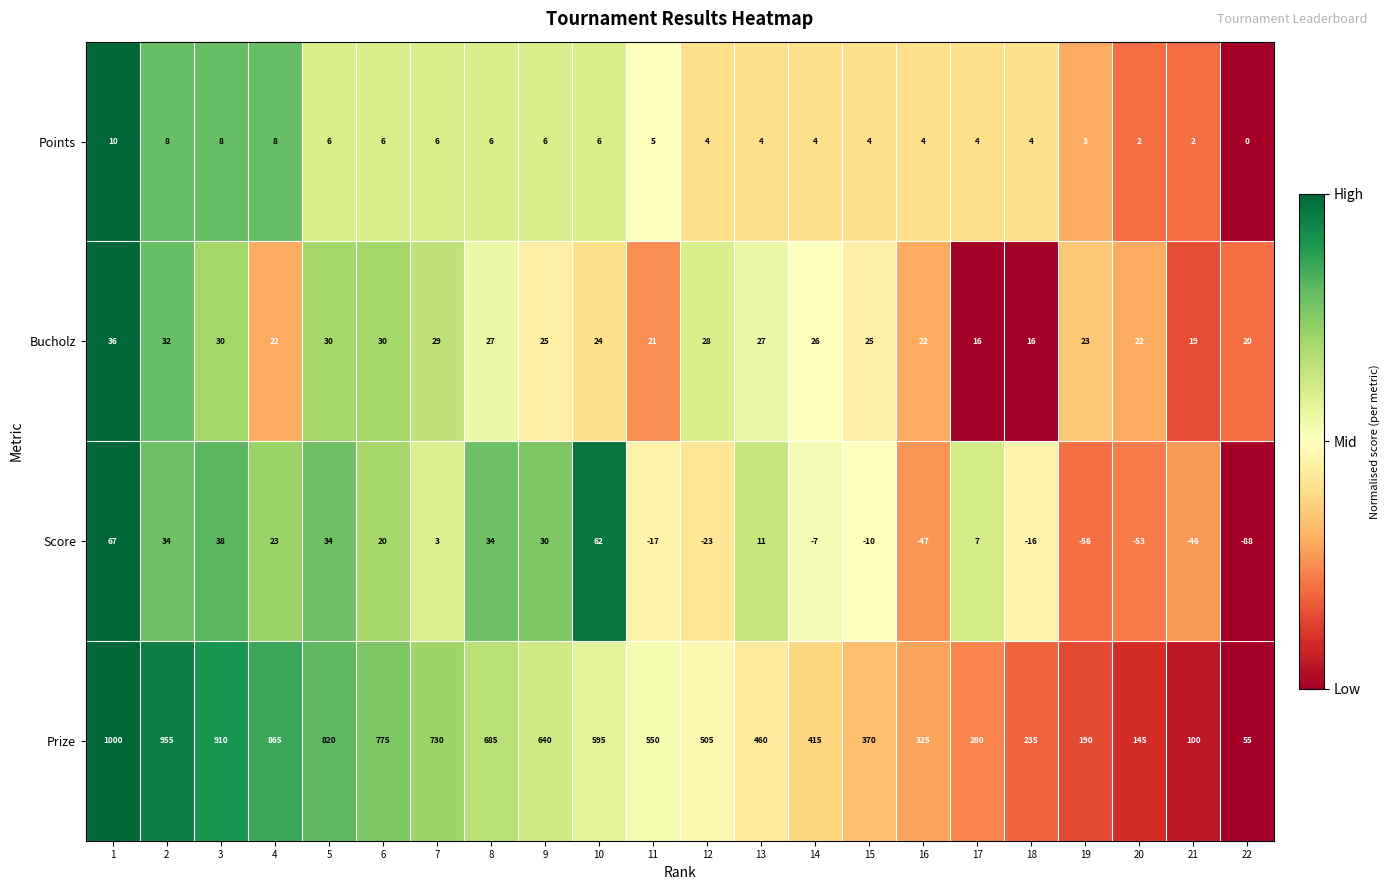

What is the difference between the highest and lowest values at 6?

769